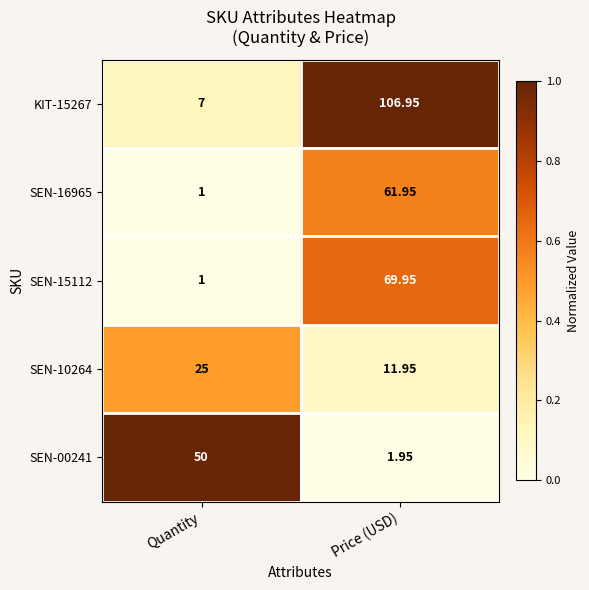

Is the value of SEN-00241 at Price (USD) greater than the value of KIT-15267 at Quantity?

No